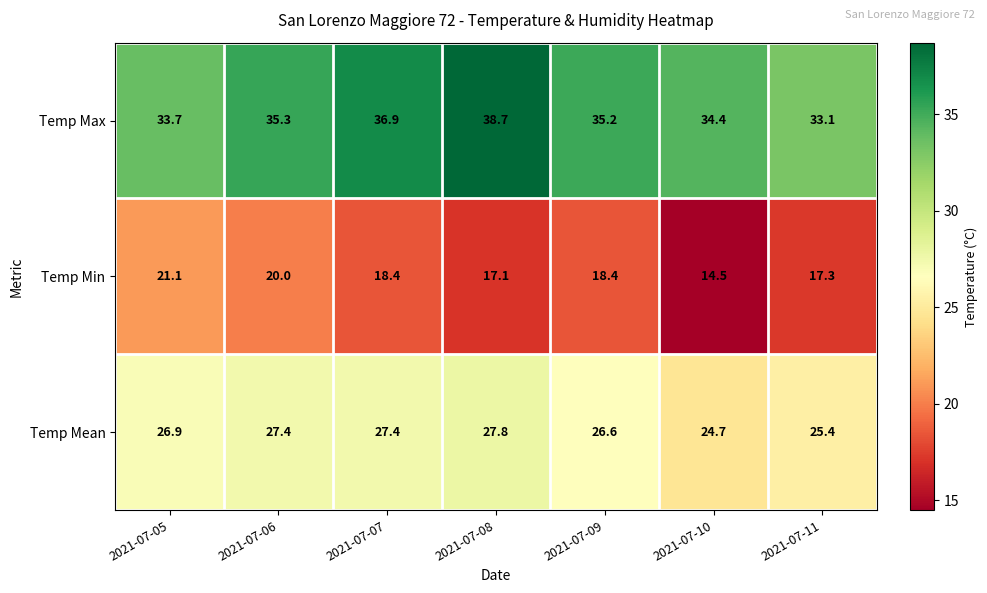

Reading left to right, list all the values displayed in this chart.

Temp Max: 33.7	35.3	36.9	38.7	35.2	34.4	33.1
Temp Min: 21.1	20.0	18.4	17.1	18.4	14.5	17.3
Temp Mean: 26.9	27.4	27.4	27.8	26.6	24.7	25.4